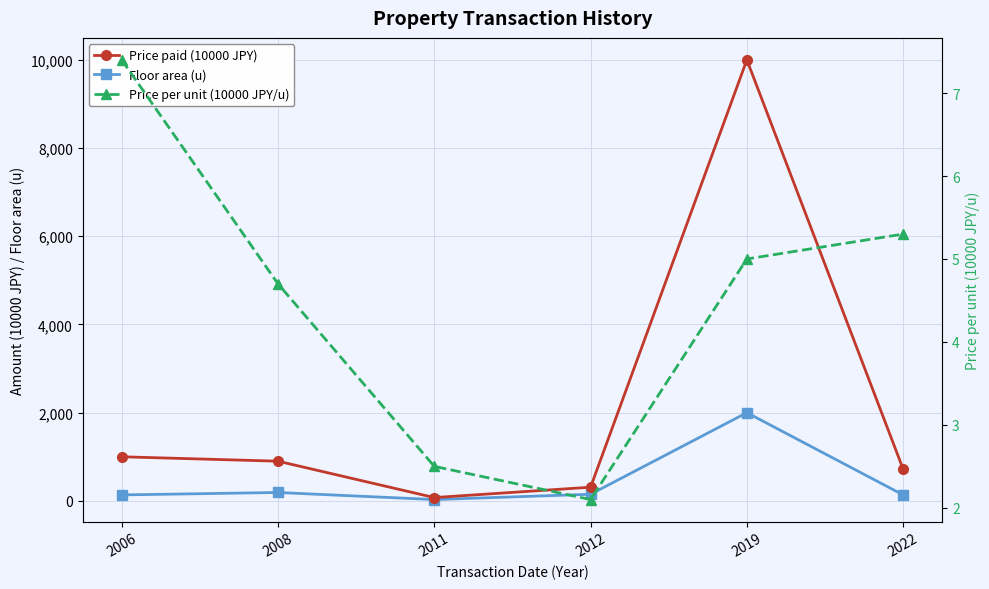

At which category is the sum across all series the highest?

2019